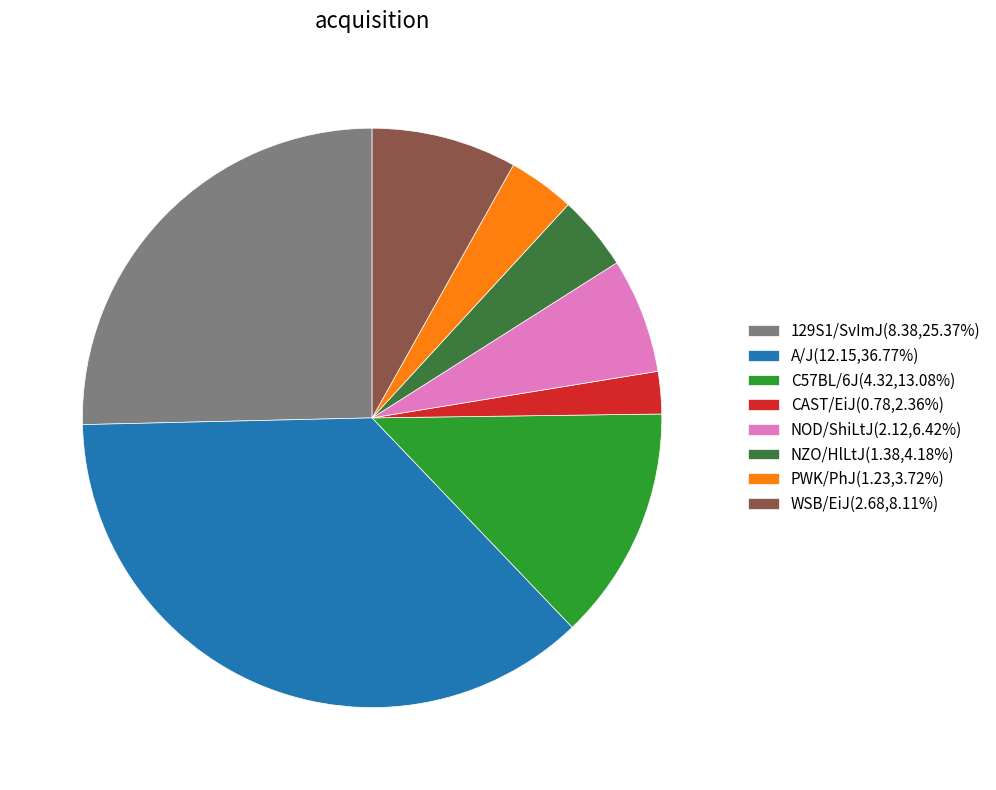

Is there a majority slice in this chart?

No